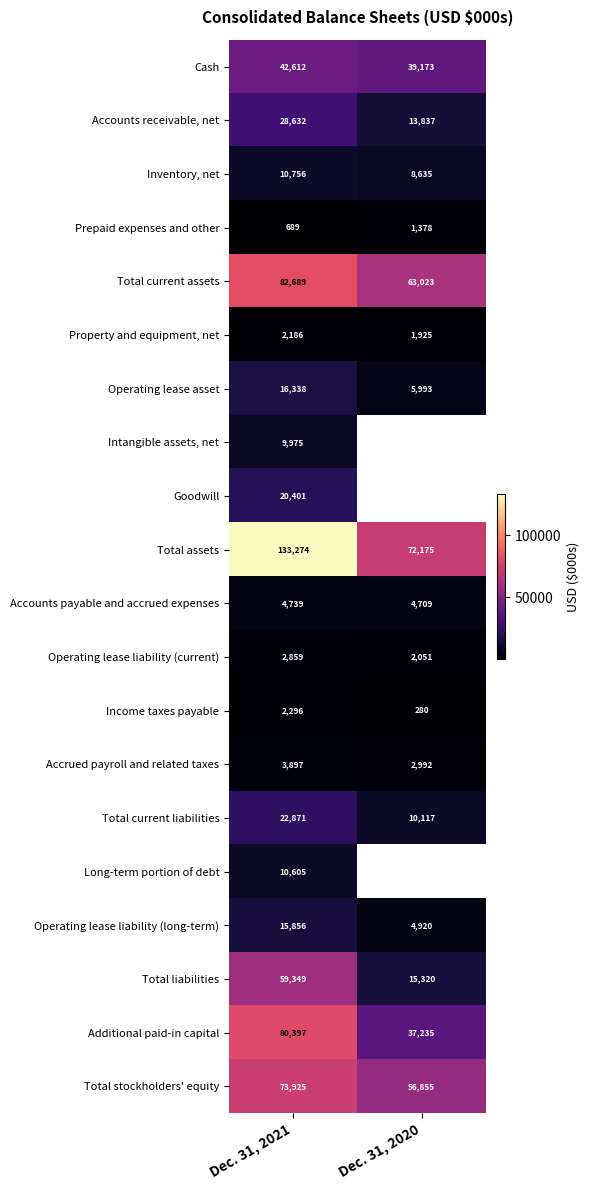

At how many categories does at least one series exceed 132026?

1